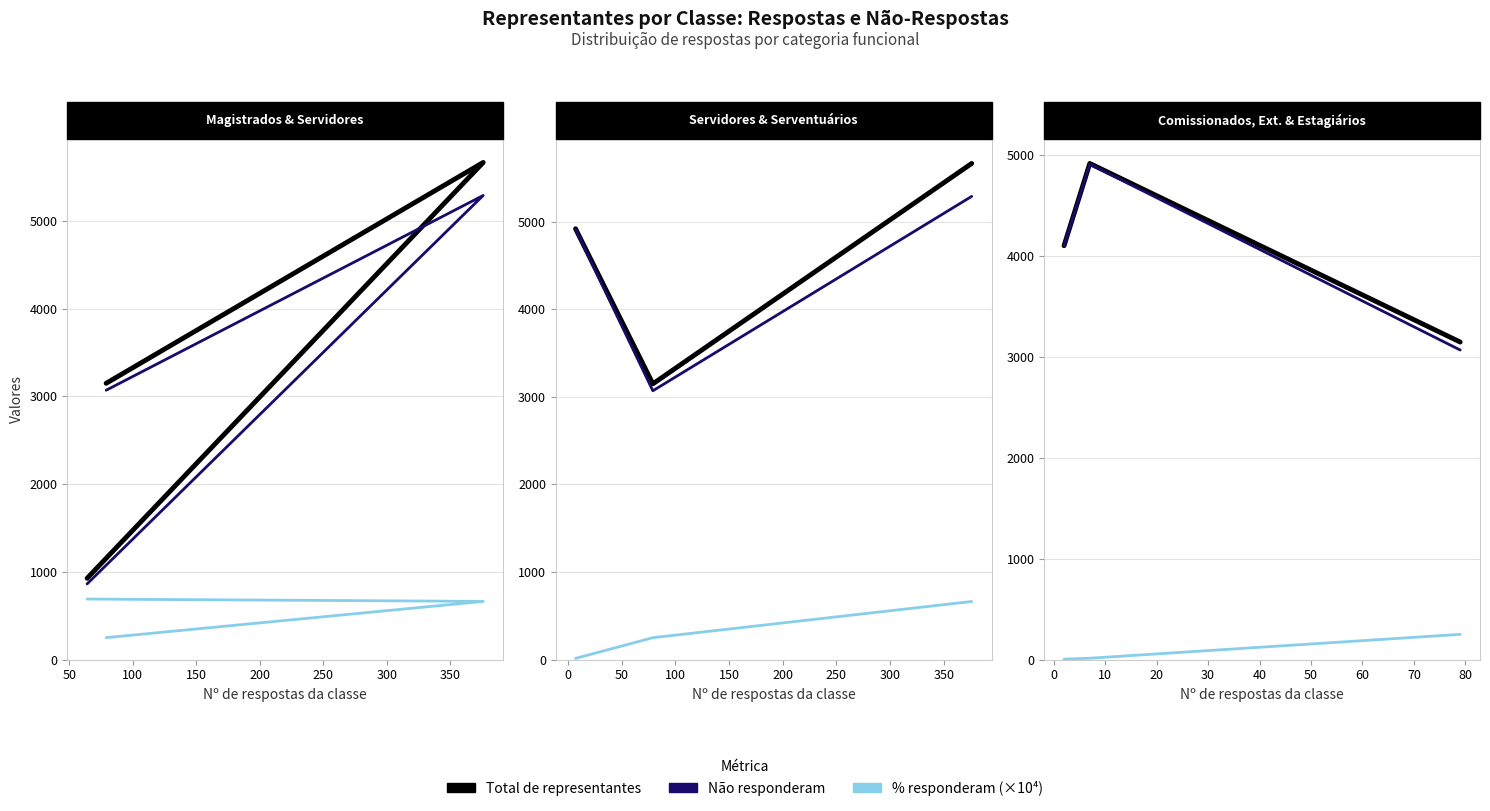

Does the chart display data point markers on the line(s)?

No